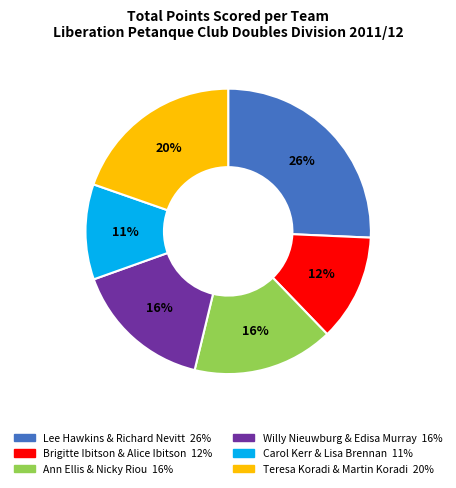

Which has a higher value, Lee Hawkins & Richard Nevitt or Carol Kerr & Lisa Brennan?

Lee Hawkins & Richard Nevitt